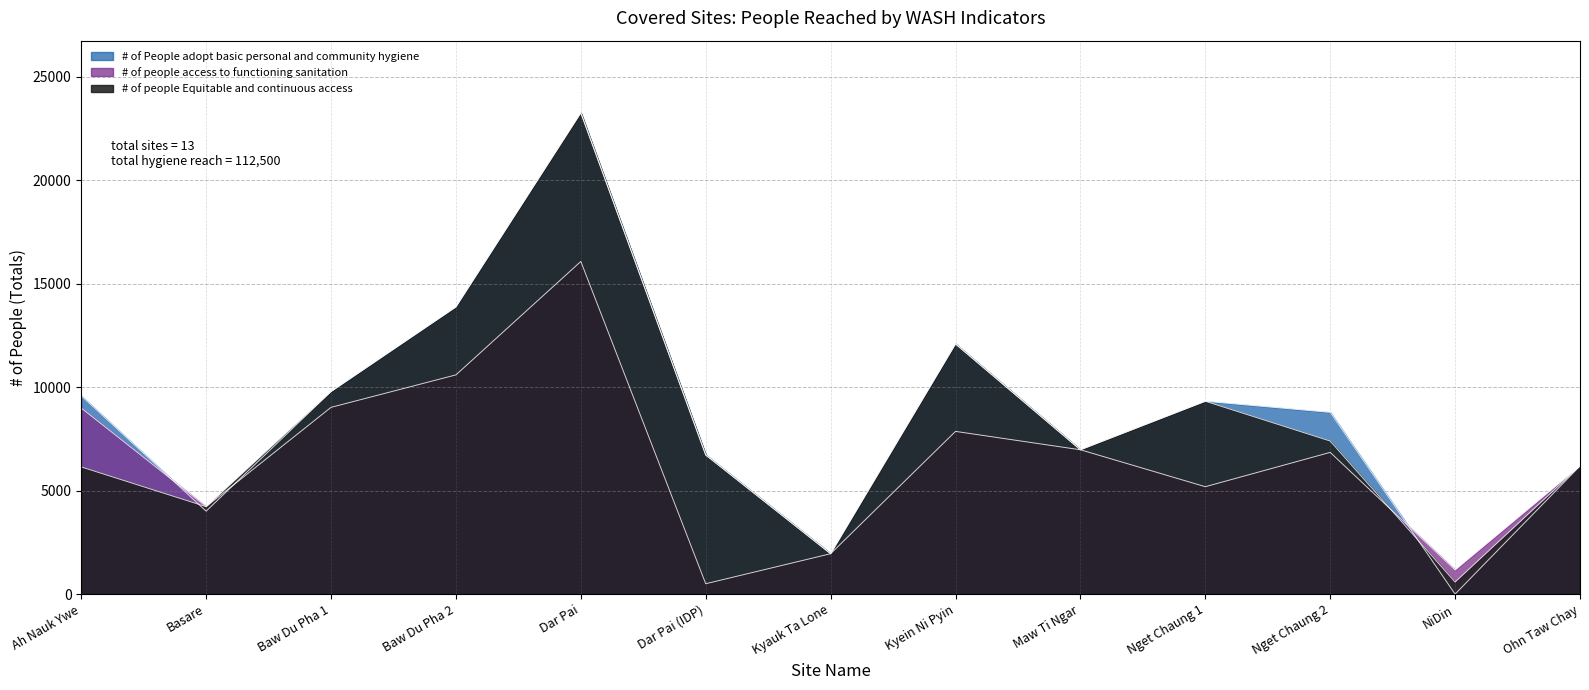

In # of people Equitable and continuous access, how many points are lower than both neighbors (excluding endpoints)?

4